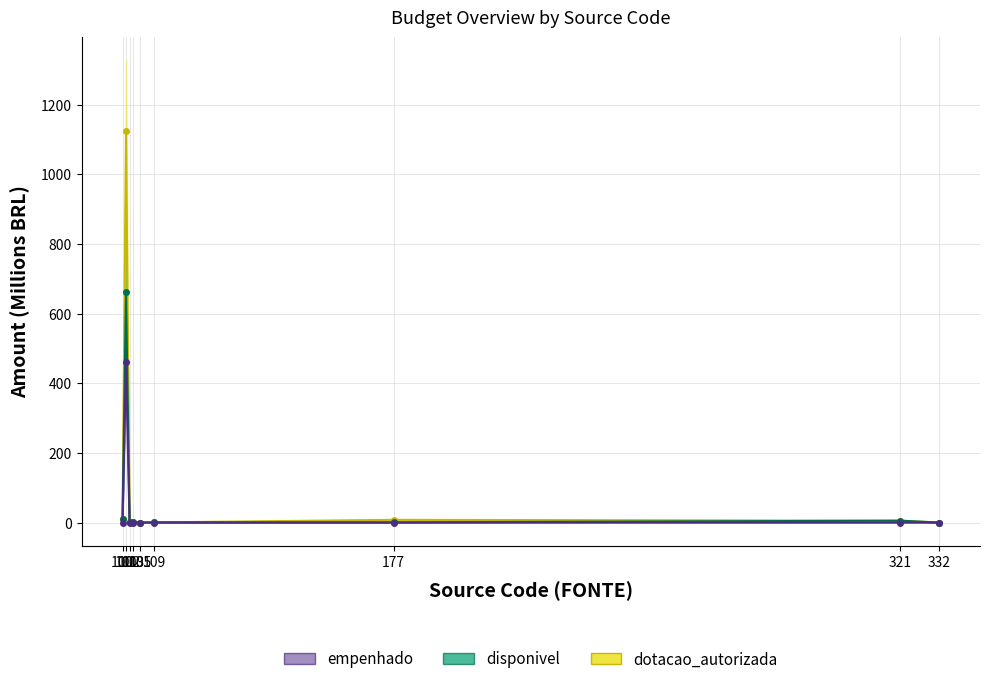

Reading left to right, what are all the values shown in this chart?

dotacao_autorizada: 9.4	1124.3	0.2	1.8	0.1	0.4	7.8	5.4	0.0
disponivel: 9.3	662.4	0.2	1.8	0.1	0.4	0.7	5.4	0.0
empenhado: 0.1	461.9	0.0	0.0	0.0	0.0	0.0	0.0	0.0